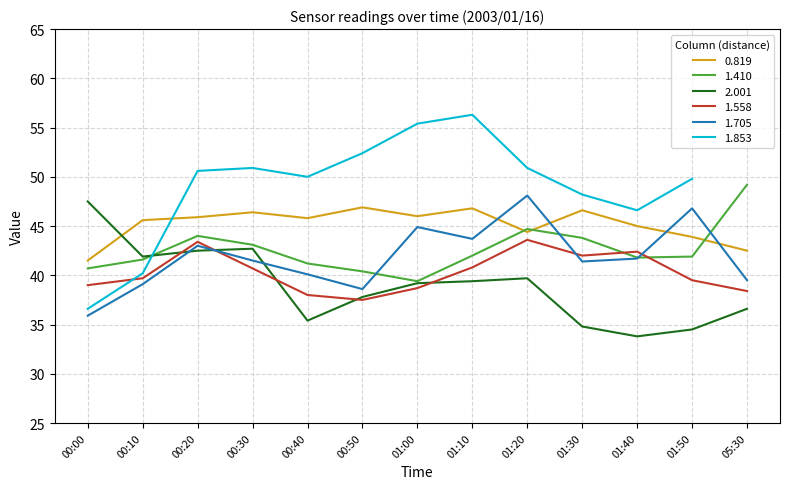

True or false: 1.558 has more than 1 interior local peaks.

True